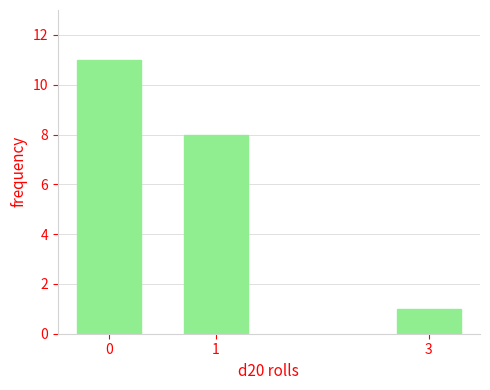

Reading left to right, what are all the values shown in this chart?

0=11	1=8	3=1